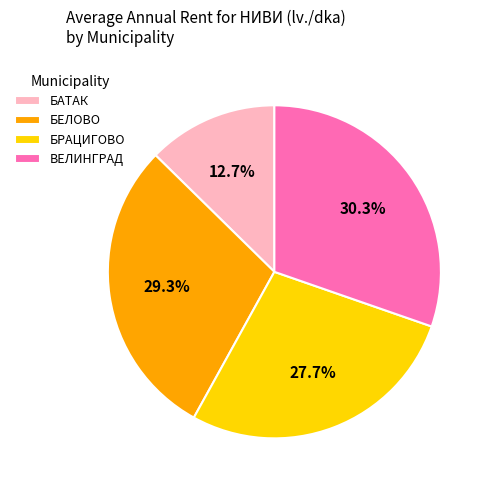

Which slice is the smallest?

БАТАК